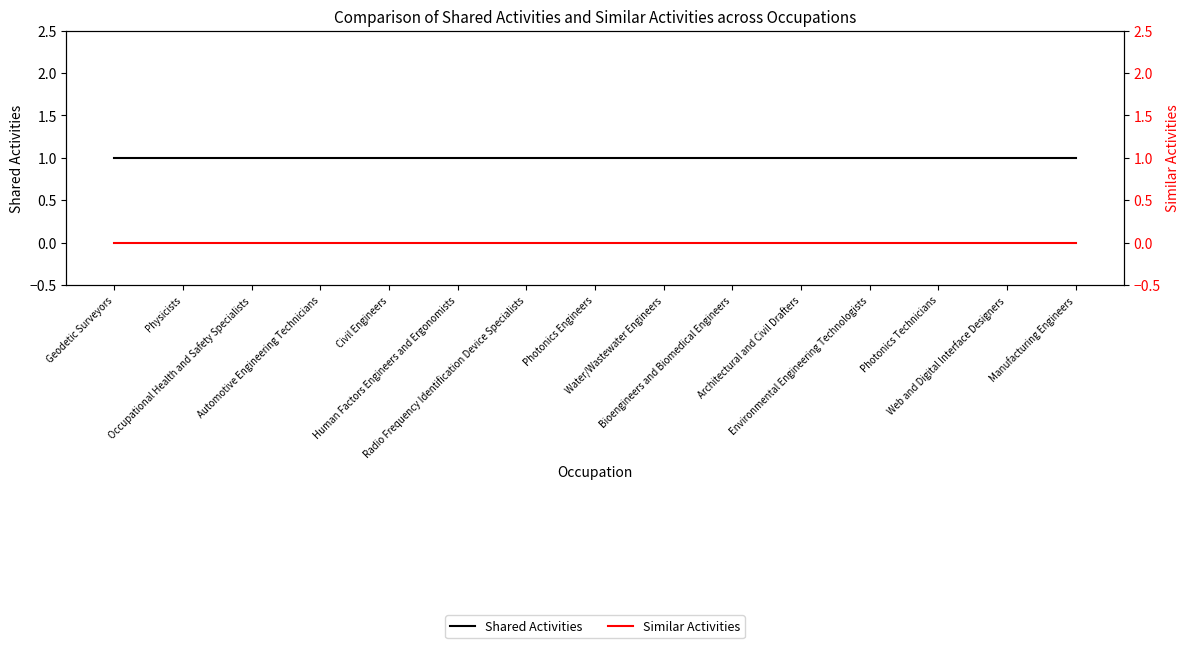

What is the spread (max minus min) of values at Occupational Health and Safety Specialists?

1